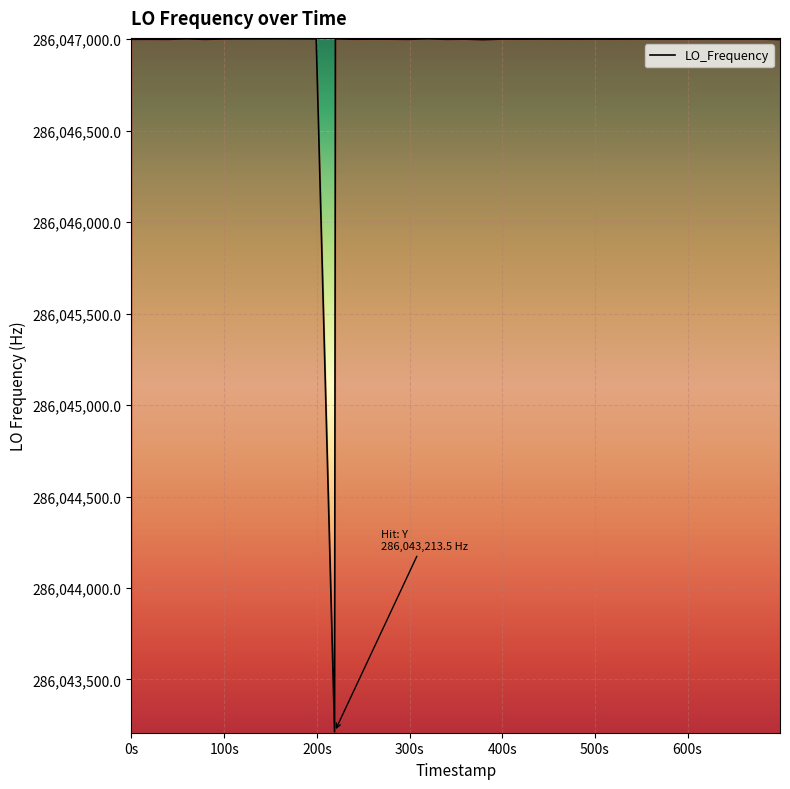

True or false: there are more than 2 points higher than both neighbors.

True